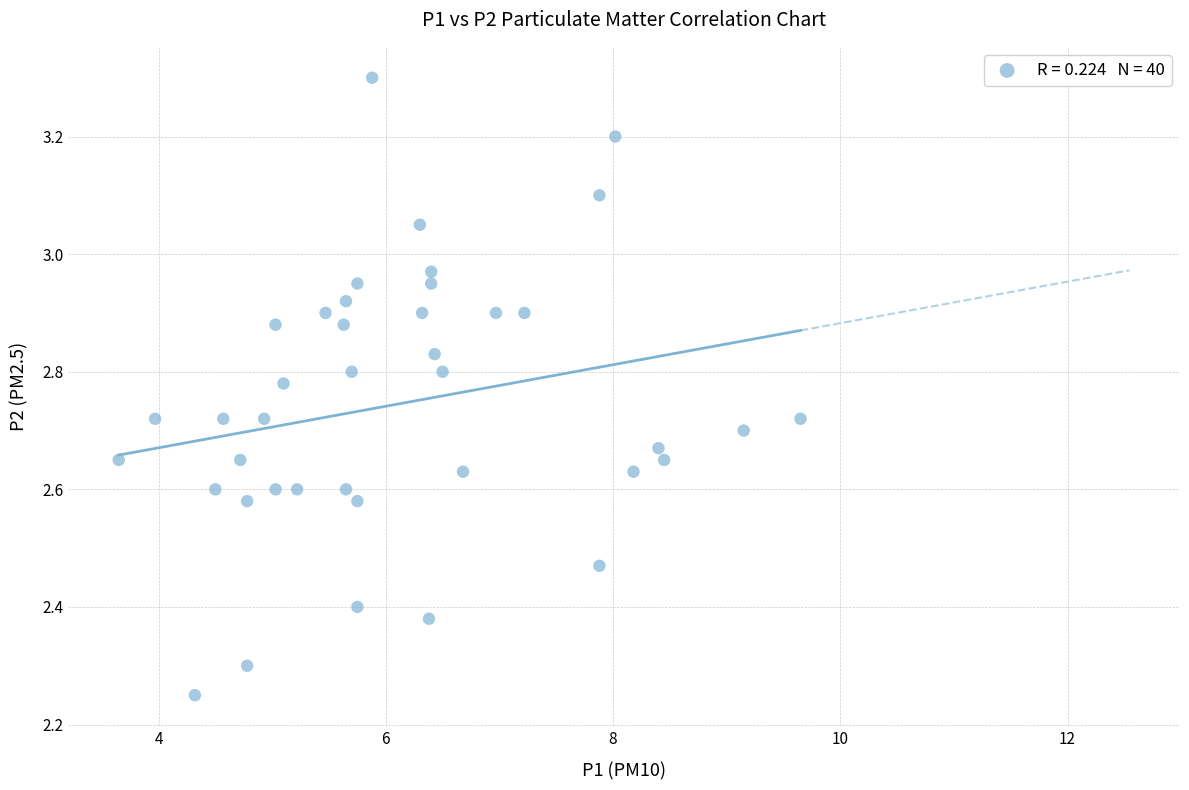

What is the range of X values (max minus min)?

6.0